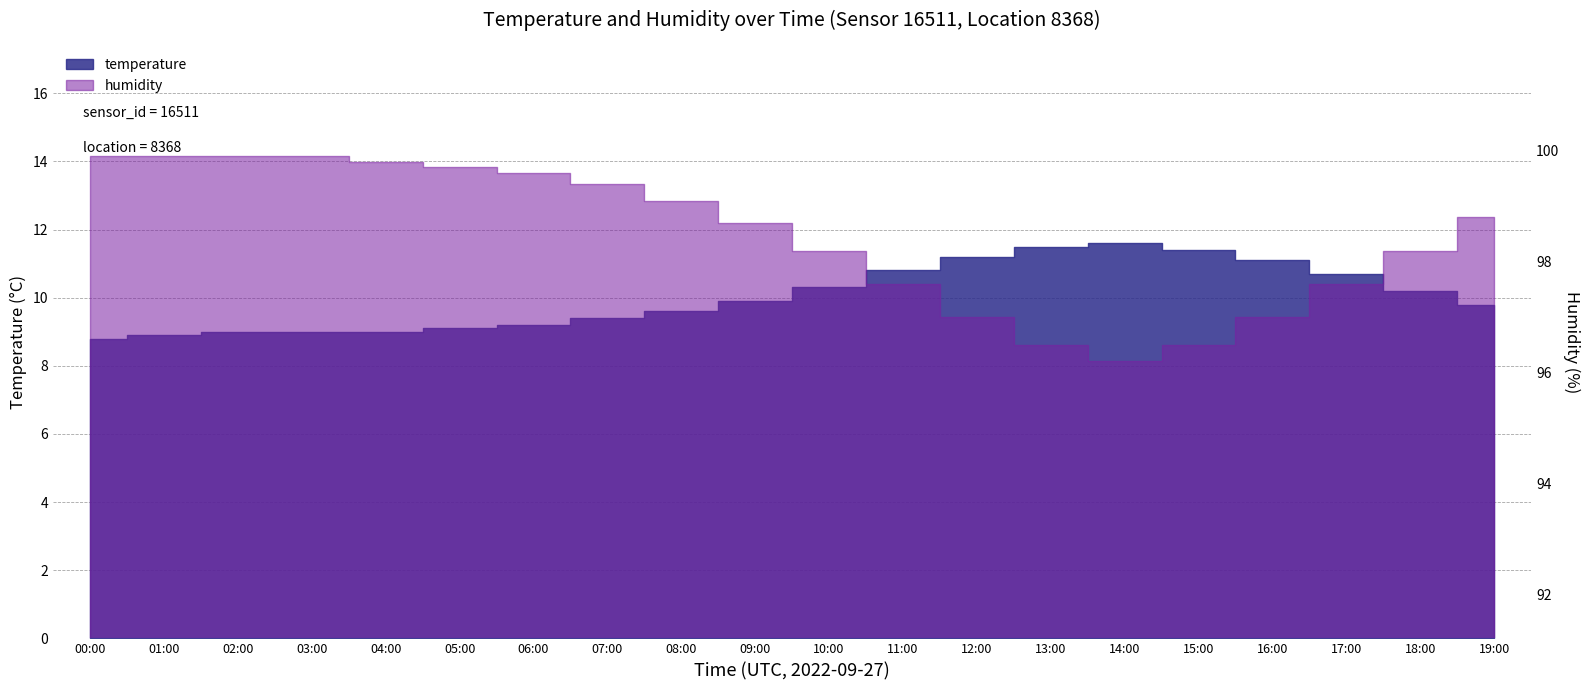

What is the label of the 16th bar from the left?

15:00